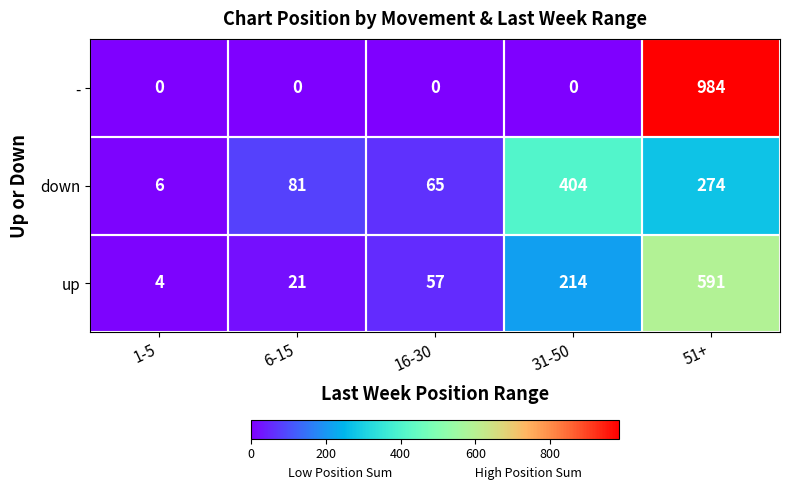

At which category is the sum across all series the highest?

51+